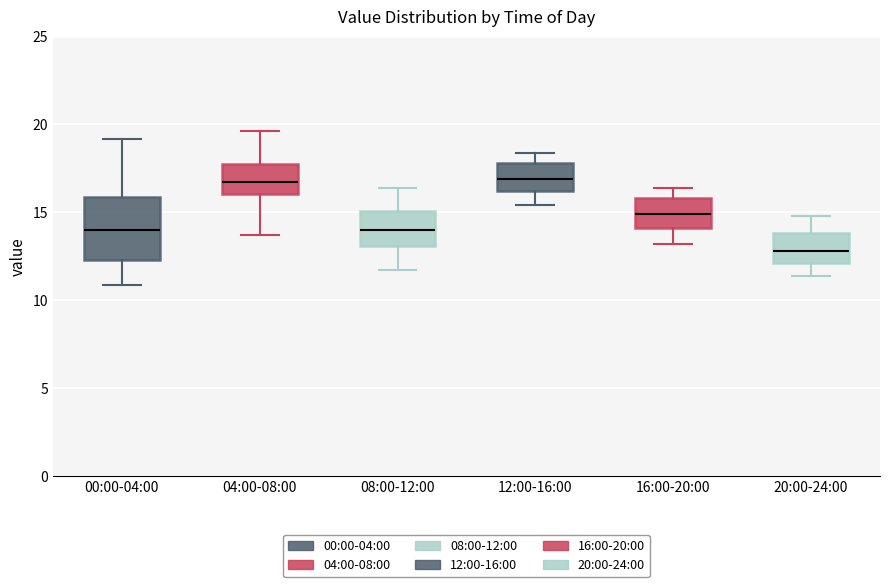

Reading left to right, read every box against the y-axis: the position of its median line, the range the box covers, and the ends of its whiskers. The values are not printed on the chart, so give them approximately, as read against the axis.

00:00-04:00: median 14.0, box 12.5 to 16.0, whiskers 11.0 to 19.0
04:00-08:00: median 16.5, box 16.0 to 18.0, whiskers 13.5 to 19.5
08:00-12:00: median 14.0, box 13.0 to 15.0, whiskers 11.5 to 16.5
12:00-16:00: median 17.0, box 16.0 to 18.0, whiskers 15.5 to 18.5
16:00-20:00: median 15.0, box 14.0 to 16.0, whiskers 13.0 to 16.5
20:00-24:00: median 13.0, box 12.0 to 14.0, whiskers 11.5 to 15.0